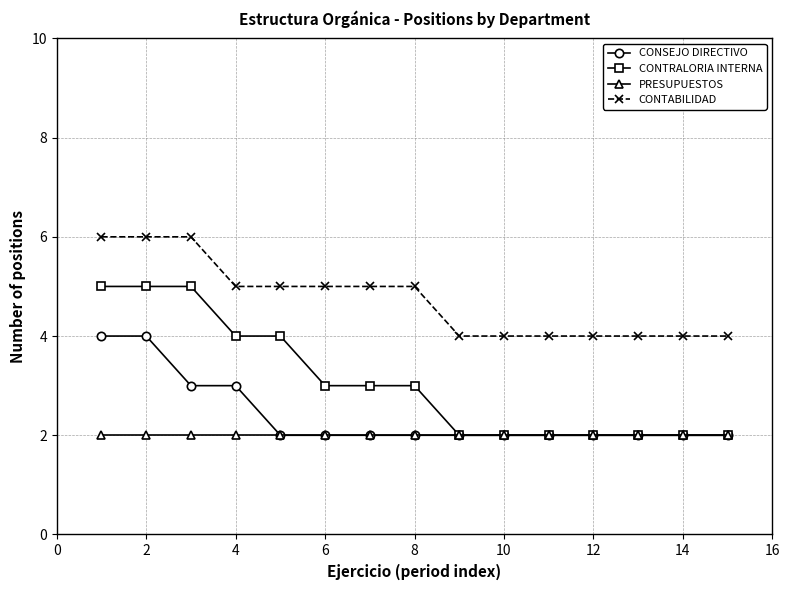

What is the maximum value shown in the chart?

6